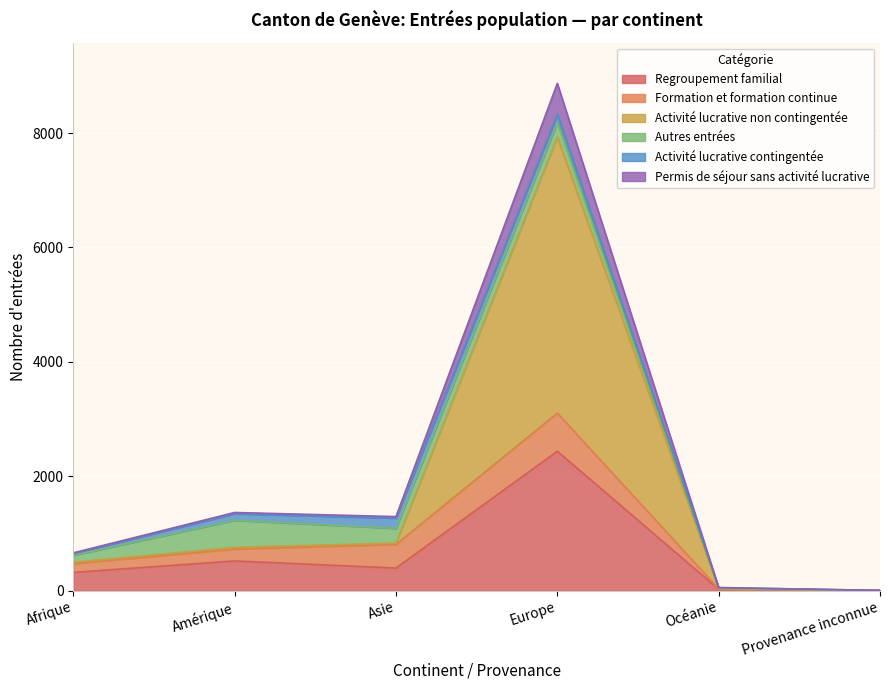

What is the average value of the Regroupement familial series?

617